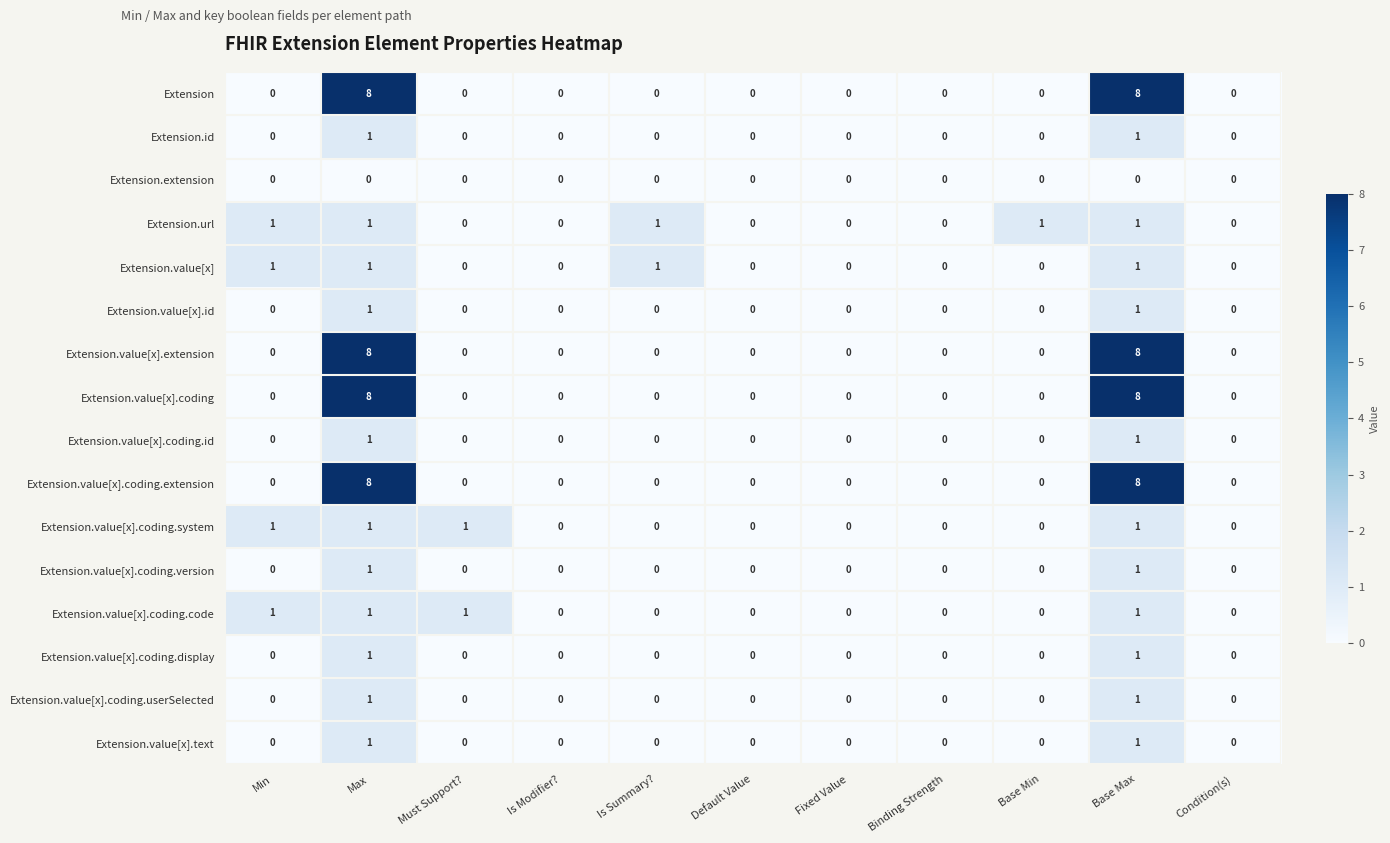

What is the sum of all Extension values?

16